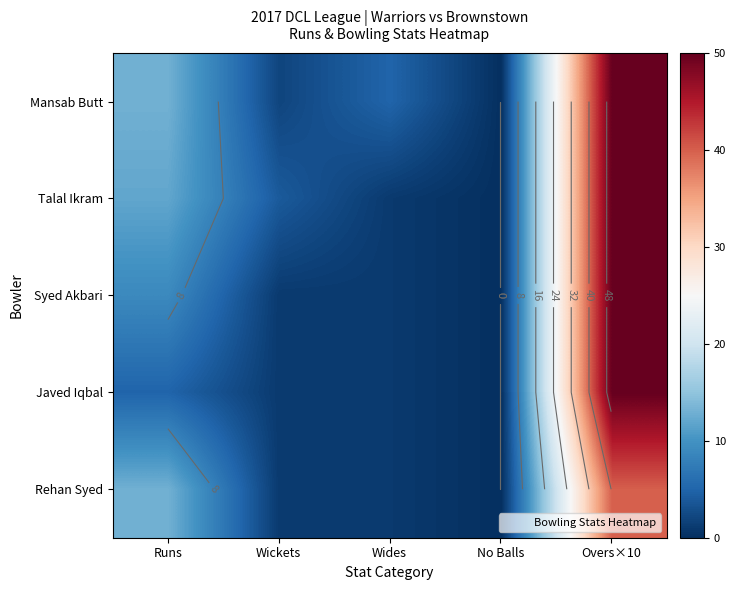

Rank the categories by Mansab Butt value from lowest to highest.

No Balls, Wickets, Wides, Runs, Overs×10